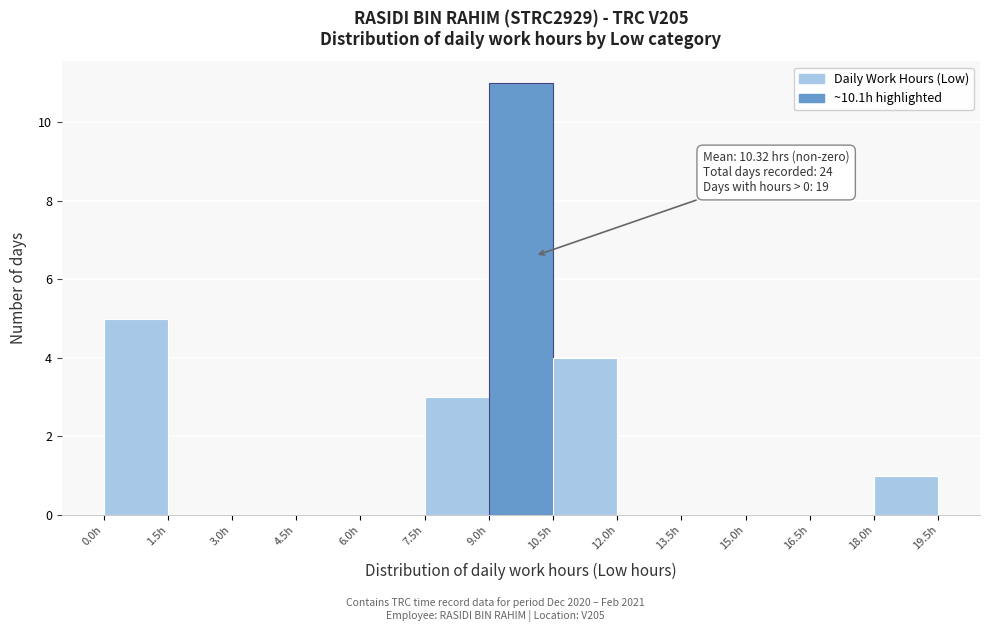

Which range on the x-axis has the tallest bar?

9.0 to 10.5